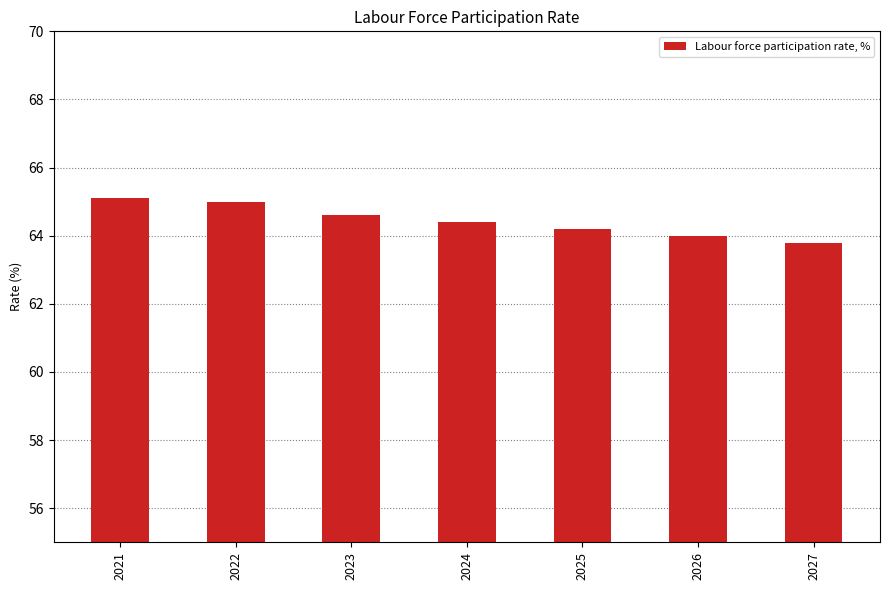

Reading right to left, list all the values displayed in this chart.

2027=63.8	2026=64.0	2025=64.2	2024=64.4	2023=64.6	2022=65.0	2021=65.1